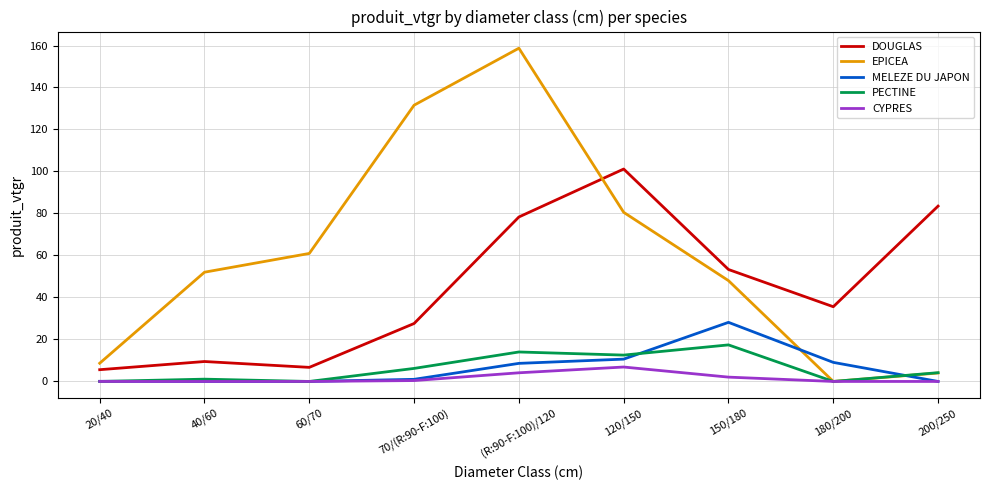

Which series has the largest total across all categories?

EPICEA